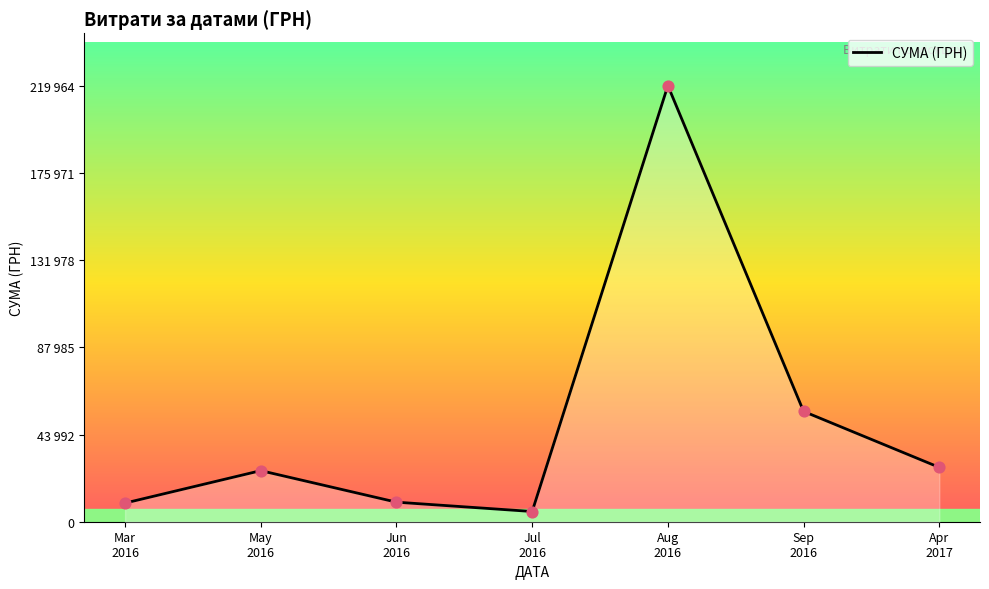

What is the change in value from May
2016 to Apr
2017?

+1637.1